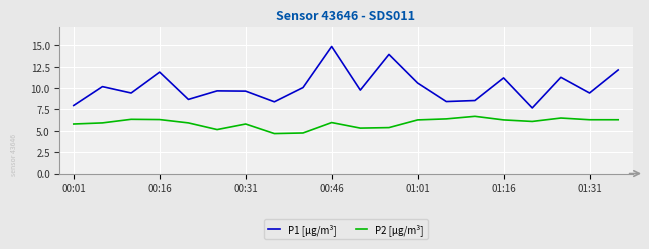

True or false: P2 [µg/m³] and P1 [µg/m³] intersect in this chart.

False